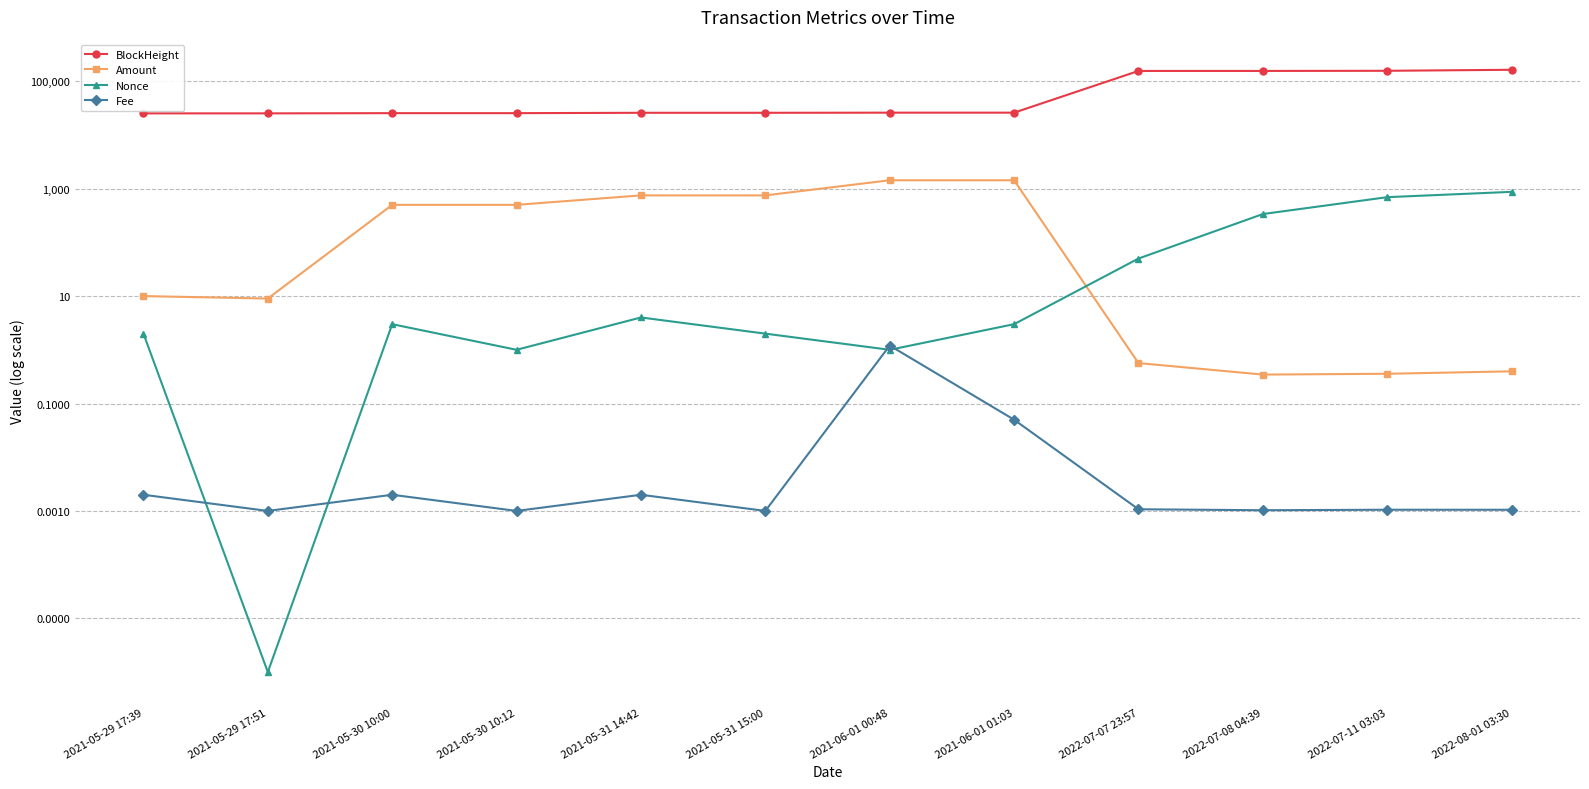

Is the value of Fee at 2021-05-30 10:00 greater than the value of Amount at 2022-07-08 04:39?

No